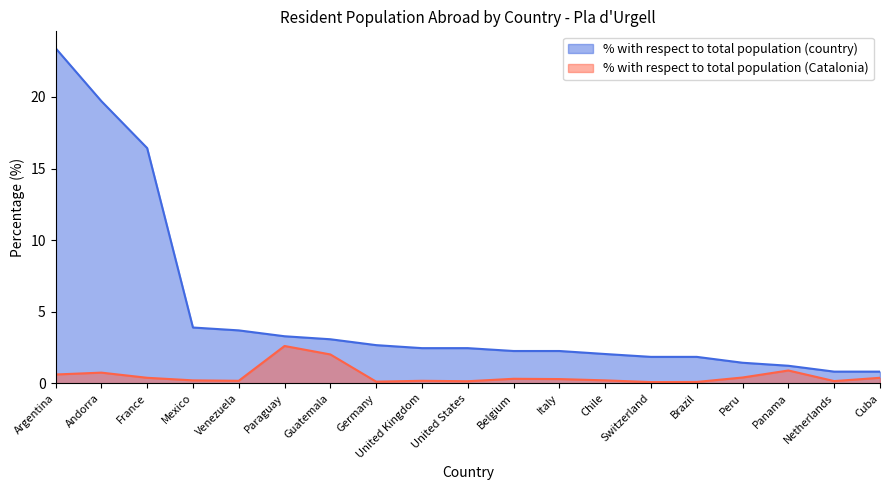

The % with respect to total population (Catalonia) series shows 0.5 at Cuba. True or false?

False